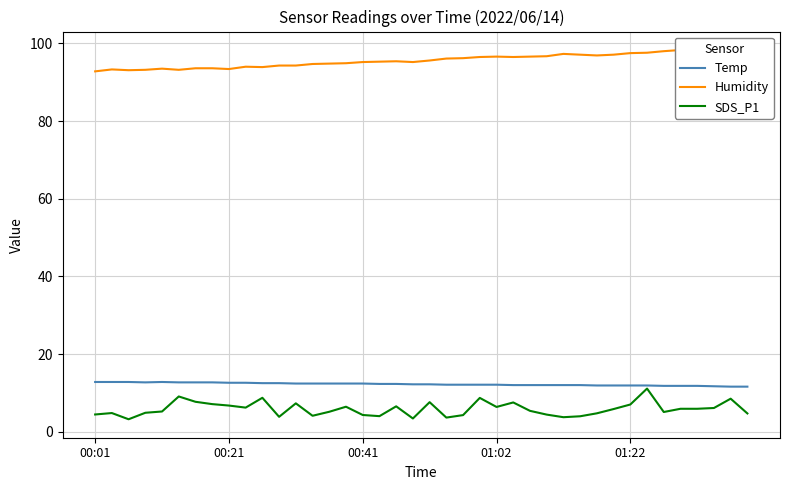

What is the maximum value for SDS_P1?

11.1